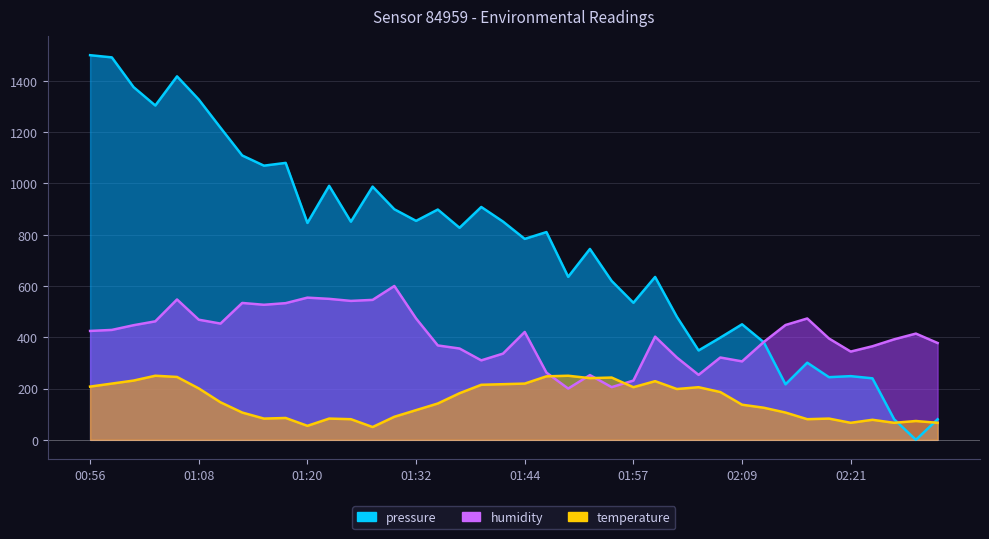

Which category has the lowest value across all series?

02:28